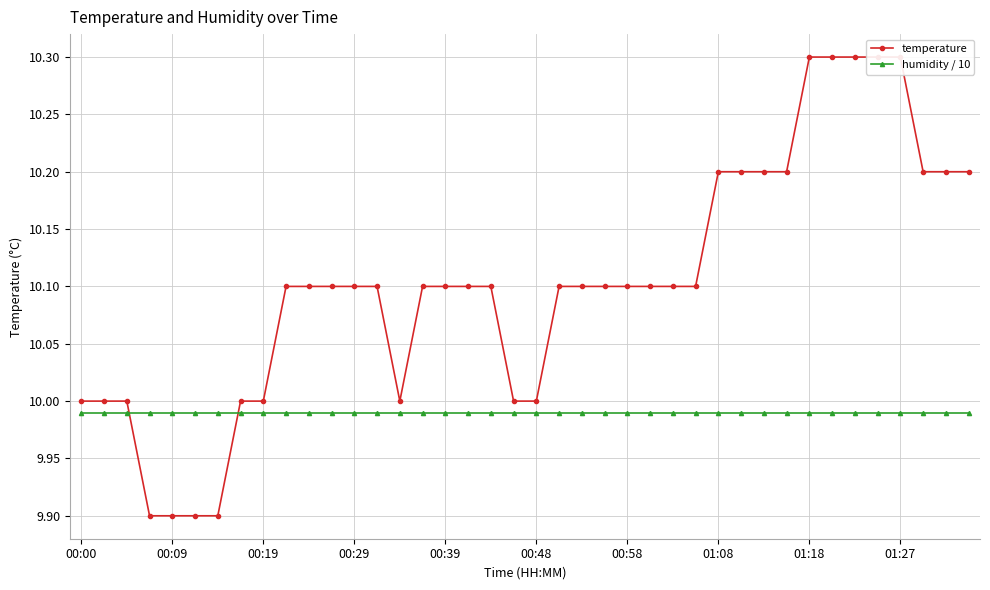

True or false: humidity / 10 has more than 0 interior local peaks.

False